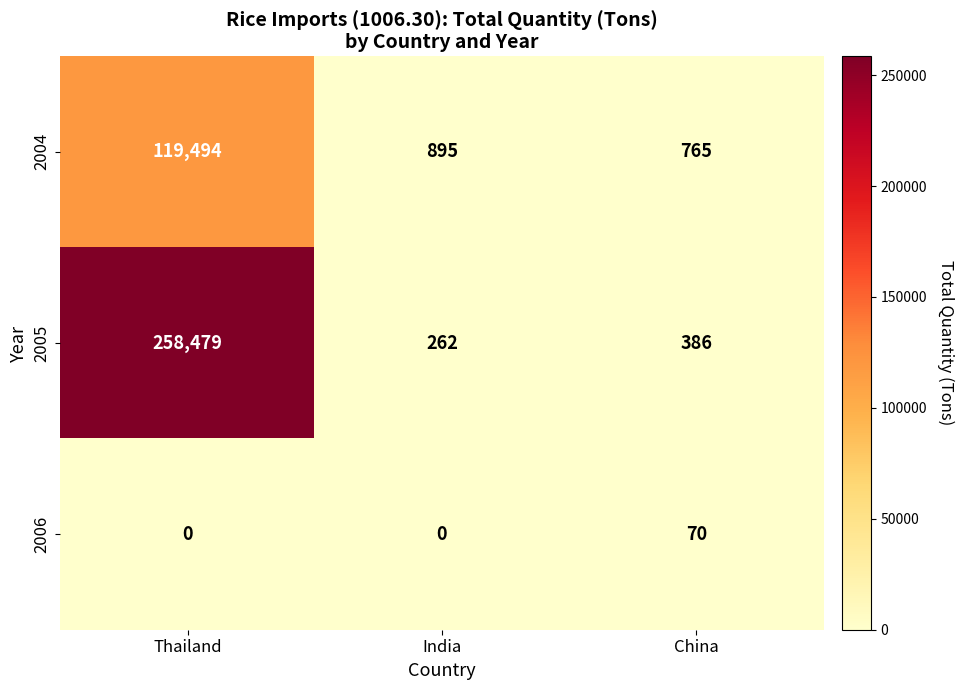

Rank the series by their maximum value, from lowest to highest.

2006, 2004, 2005